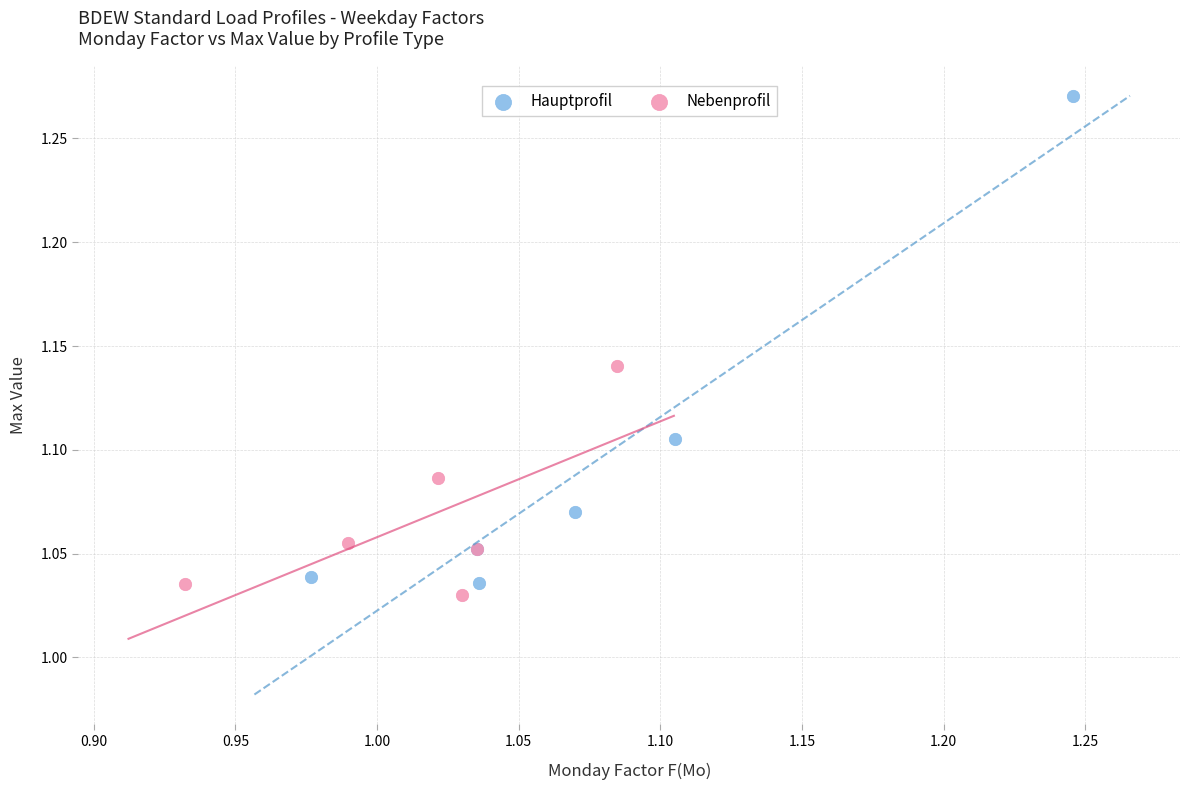

What are all the series names shown in the legend?

Hauptprofil, Nebenprofil